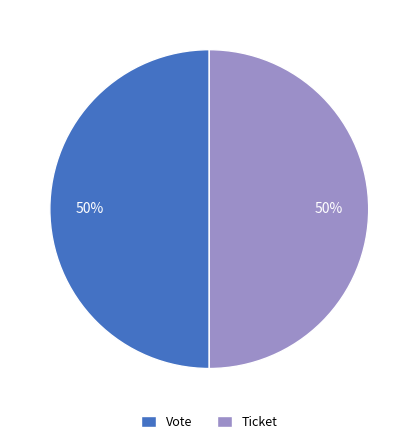

Is it true that Vote is 50% of the pie?

True